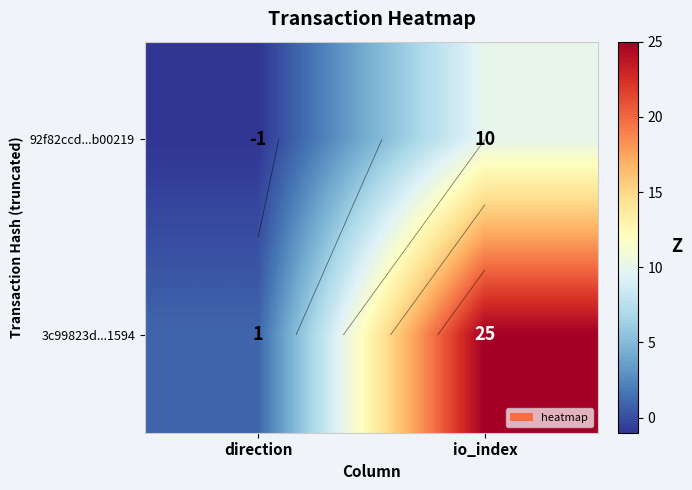

At which category does the chart reach its peak across all series?

io_index